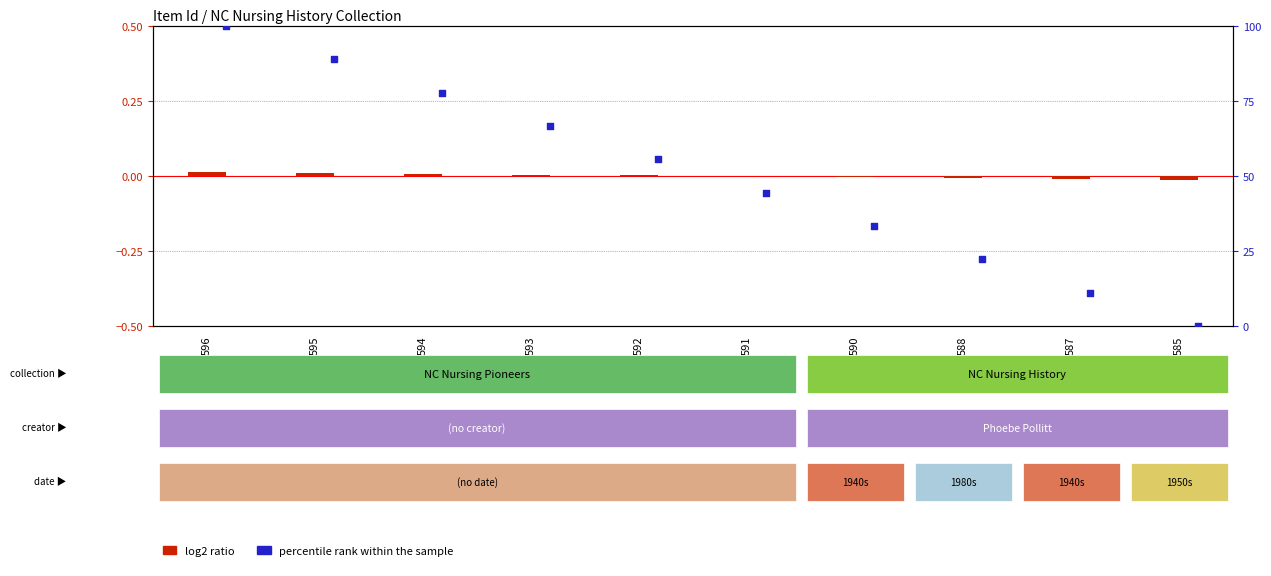

Which series reaches the maximum Y coordinate?

percentile rank within the sample